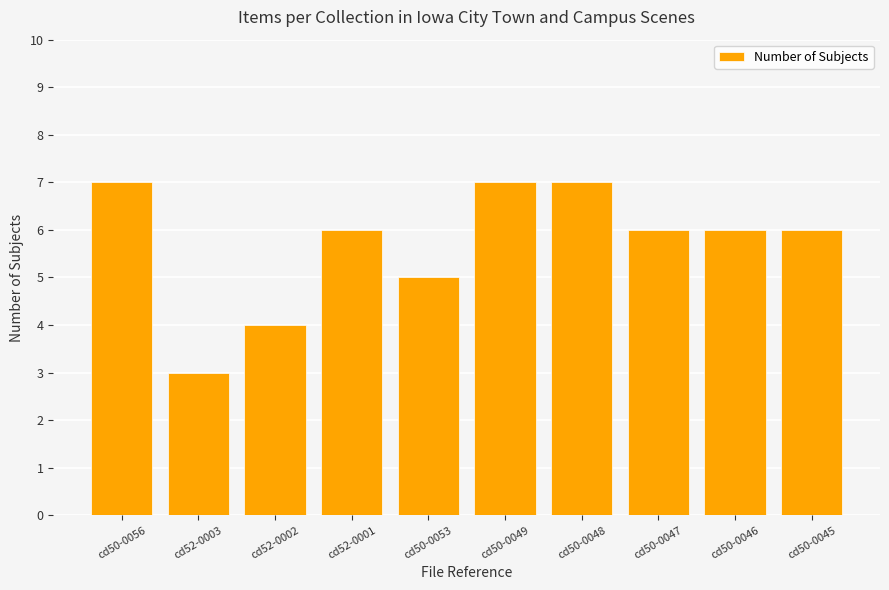

What is the label of the 8th bar from the left?

cd50-0047